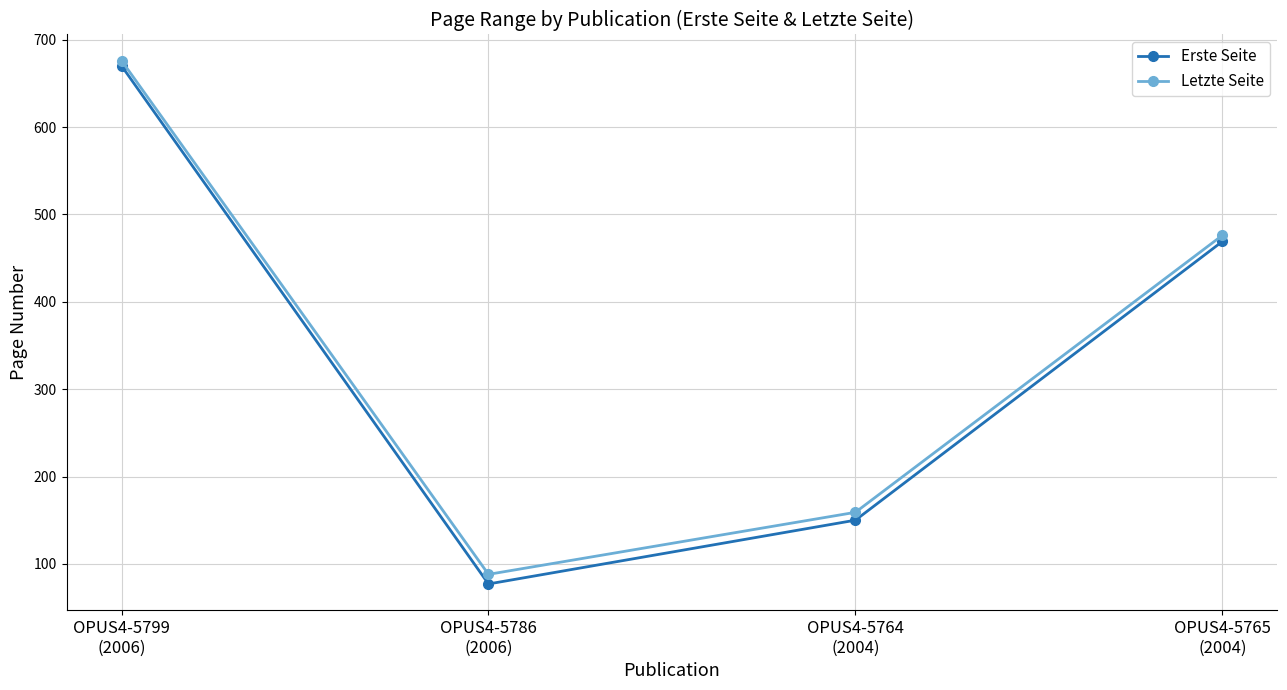

The value of Erste Seite at OPUS4-5765
(2004) is 157. True or false?

False